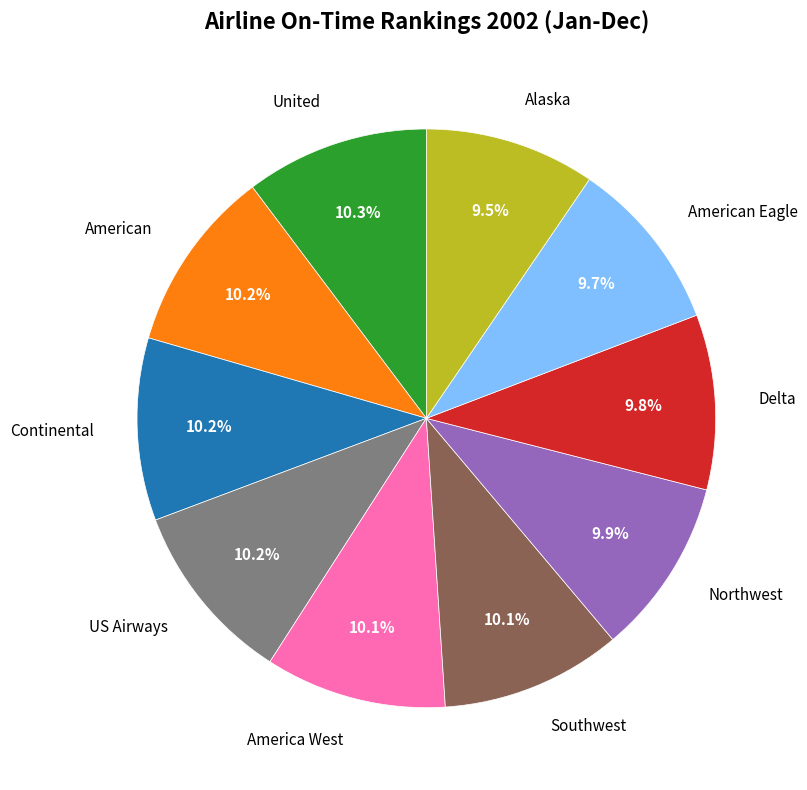

What is the ratio of the value at United to the value at Northwest?

1.0